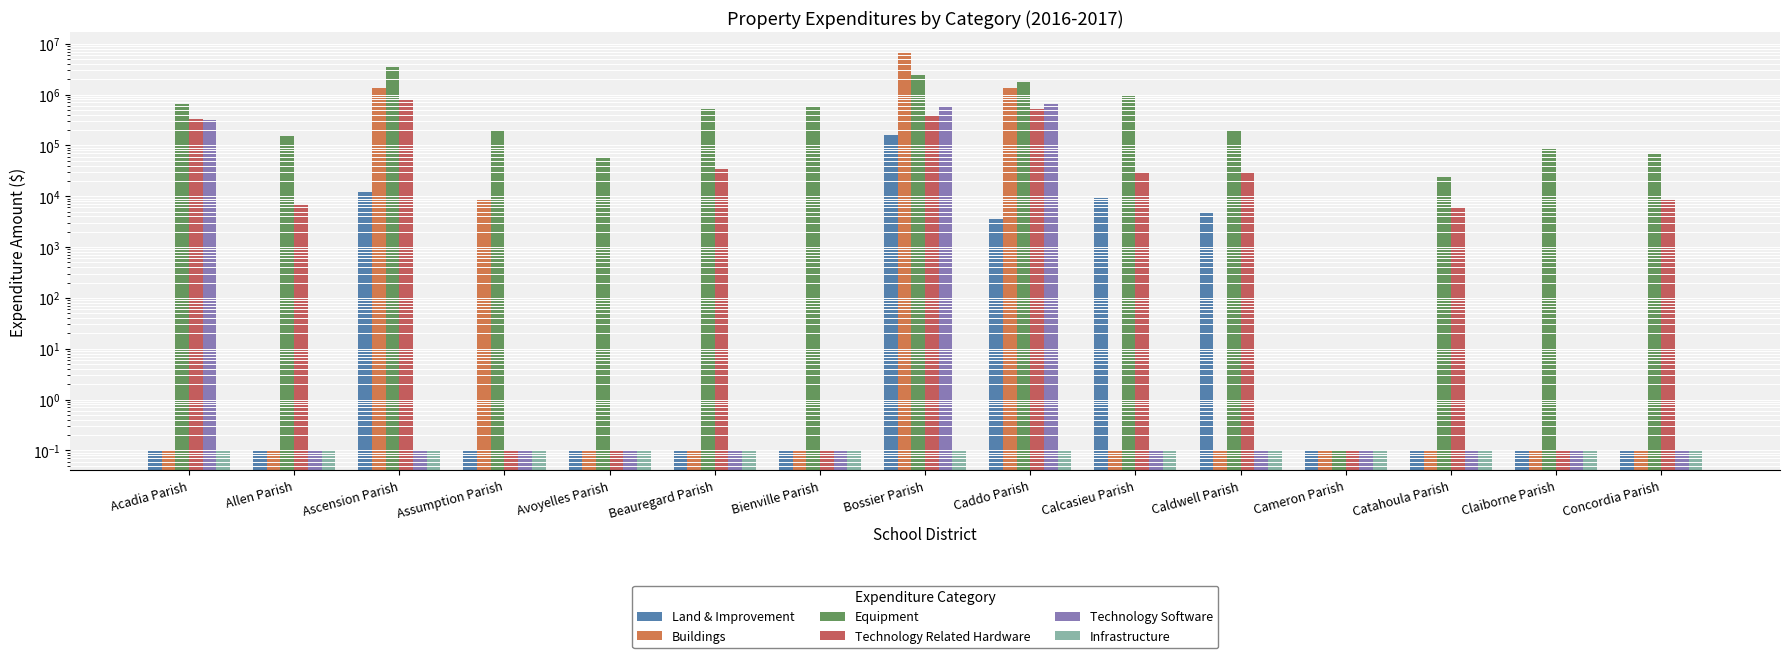

How many distinct data groups are displayed?

6